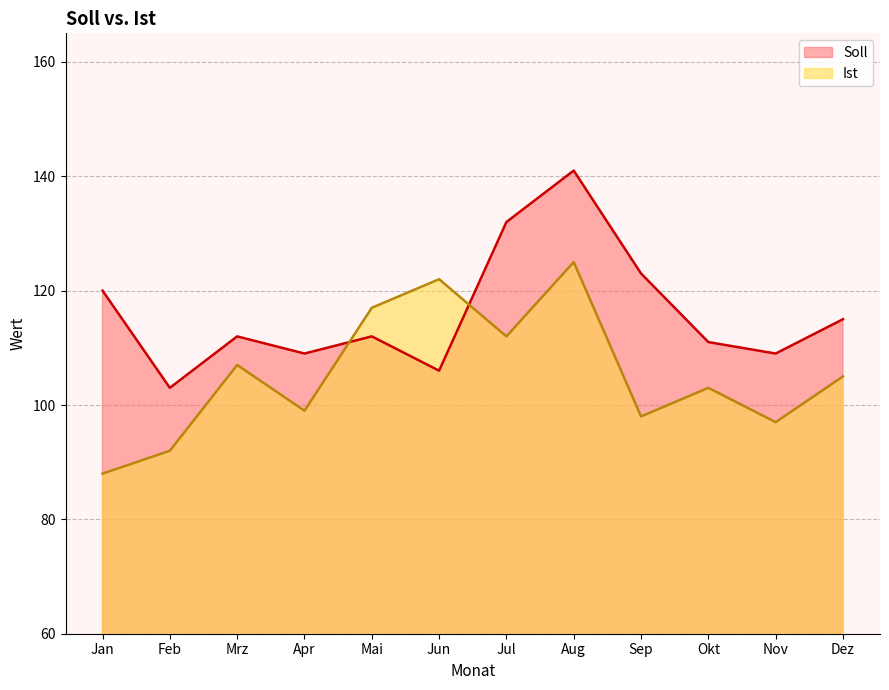

Rank the categories by Soll value from highest to lowest.

Aug, Jul, Sep, Jan, Dez, Mrz, Mai, Okt, Apr, Nov, Jun, Feb